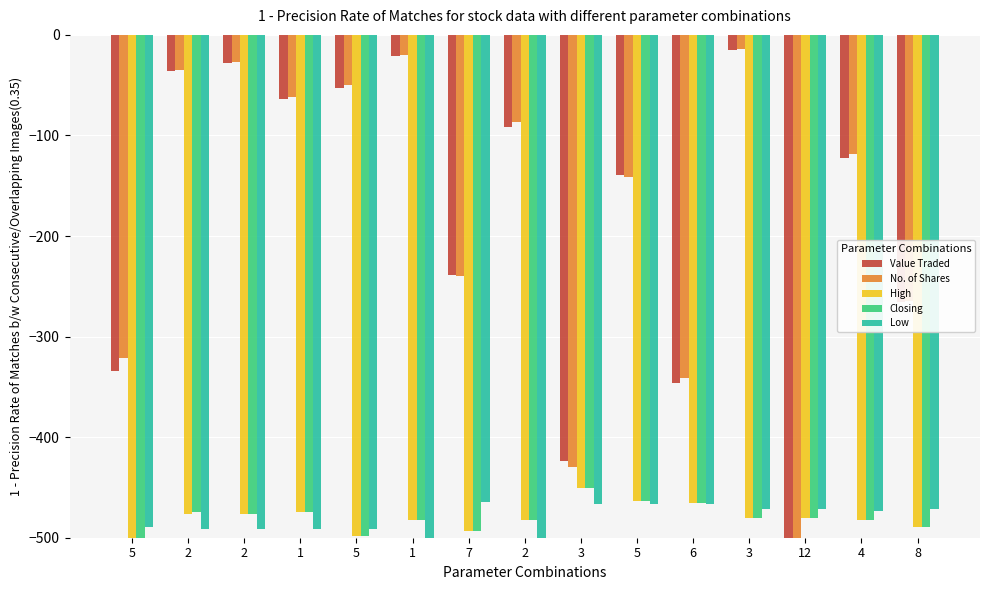

How many distinct data groups are displayed?

5